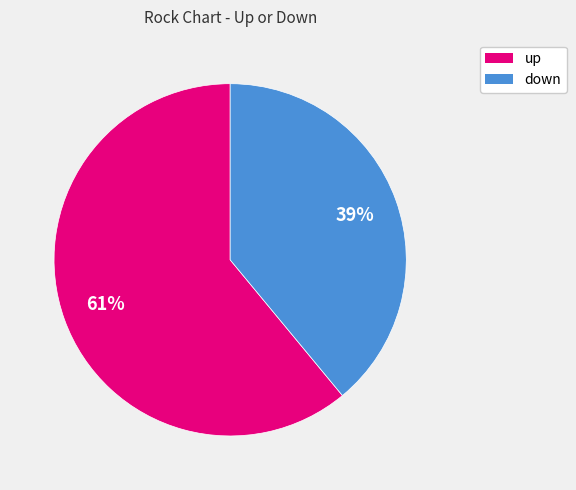

Between up and down, which is larger?

up